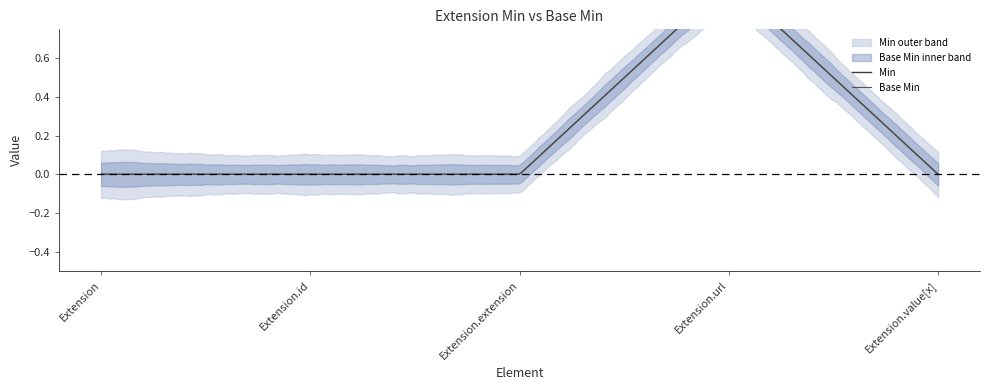

Where is the first local maximum for Base Min?

Extension.url